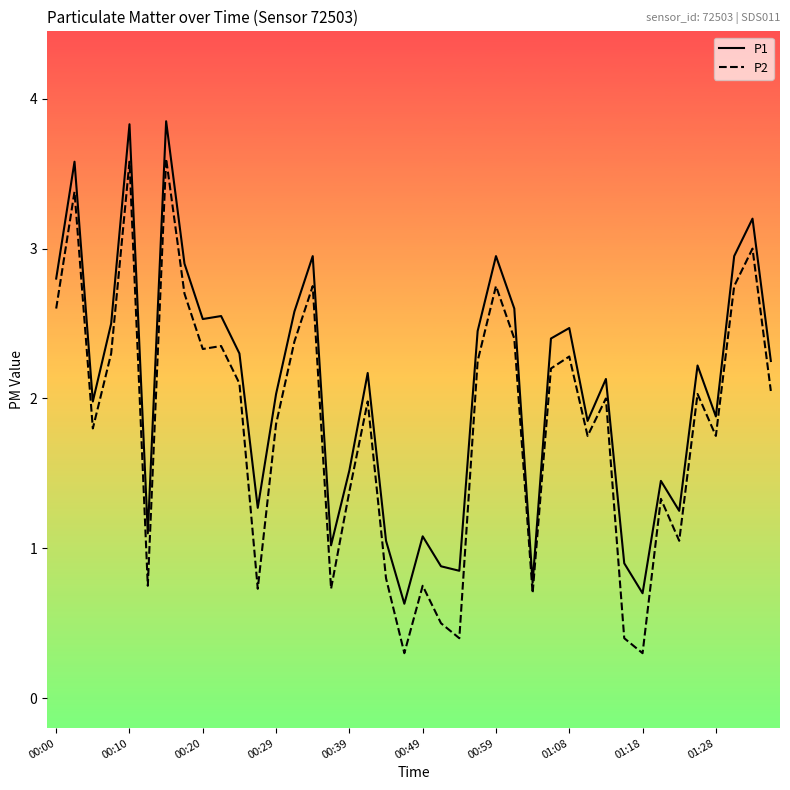

What is the highest value of the P2 series?

3.6